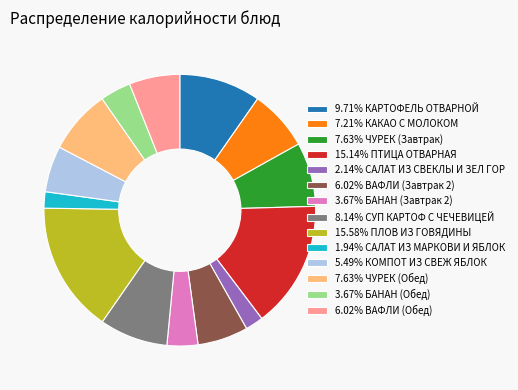

Is the sum of 7.21% КАКАО С МОЛОКОМ and 15.14% ПТИЦА ОТВАРНАЯ greater than half?

No